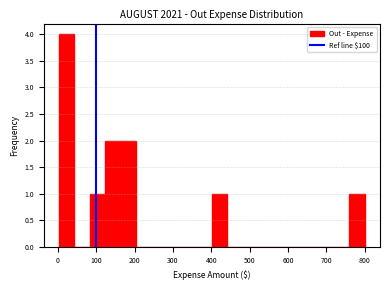

Read against the x-axis, roughly where is the centre of the tallest bar?

20